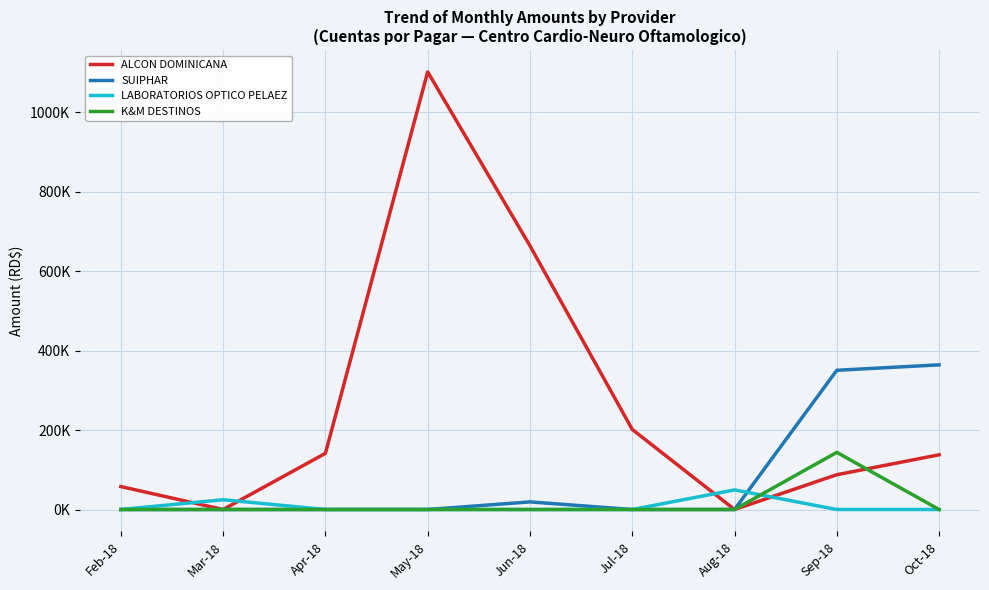

What is the average value of the SUIPHAR series?

81492.6